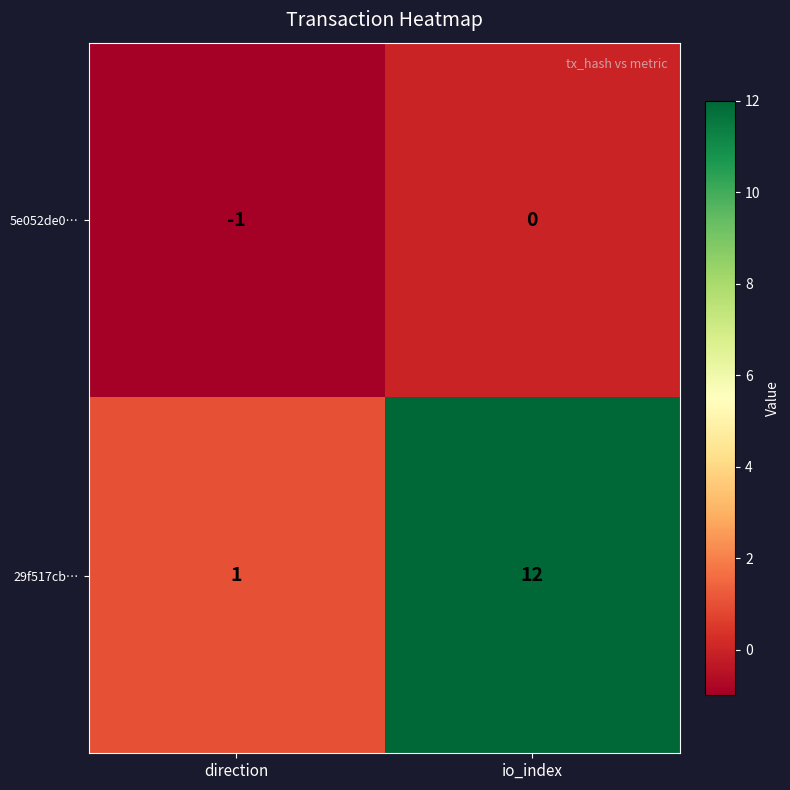

Read the 29f517cb… value at io_index.

12